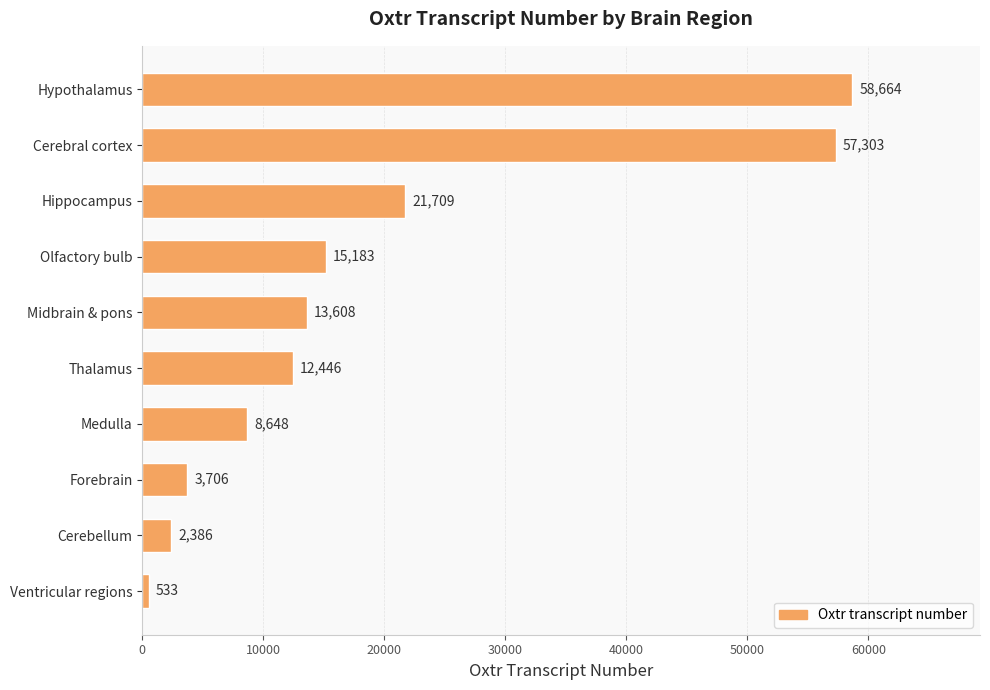

Which has a higher value, Thalamus or Medulla?

Thalamus